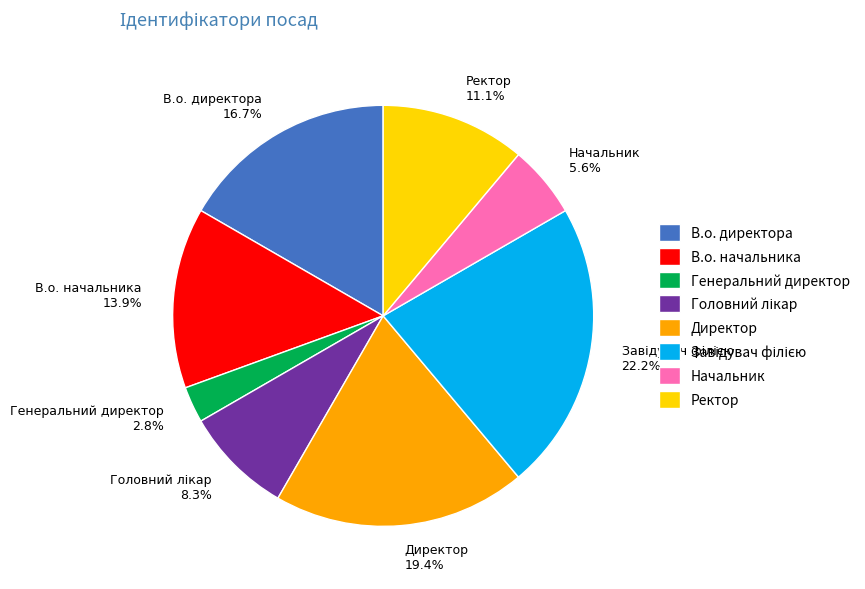

What portion of the pie excludes Ректор 11.1%?

88.9%